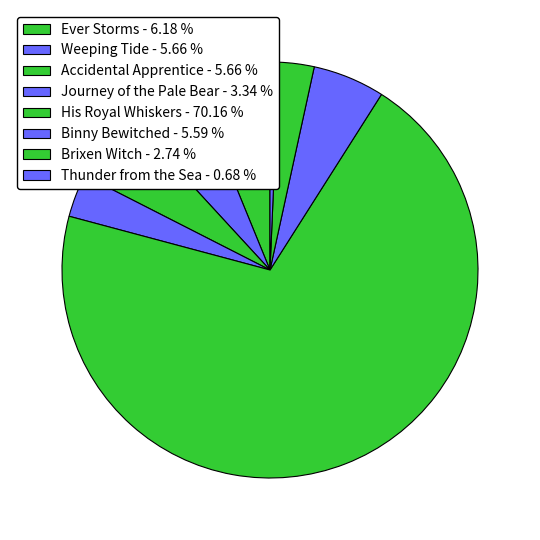

To the nearest percent, what is the difference between the largest and smallest slice percentages?

69%